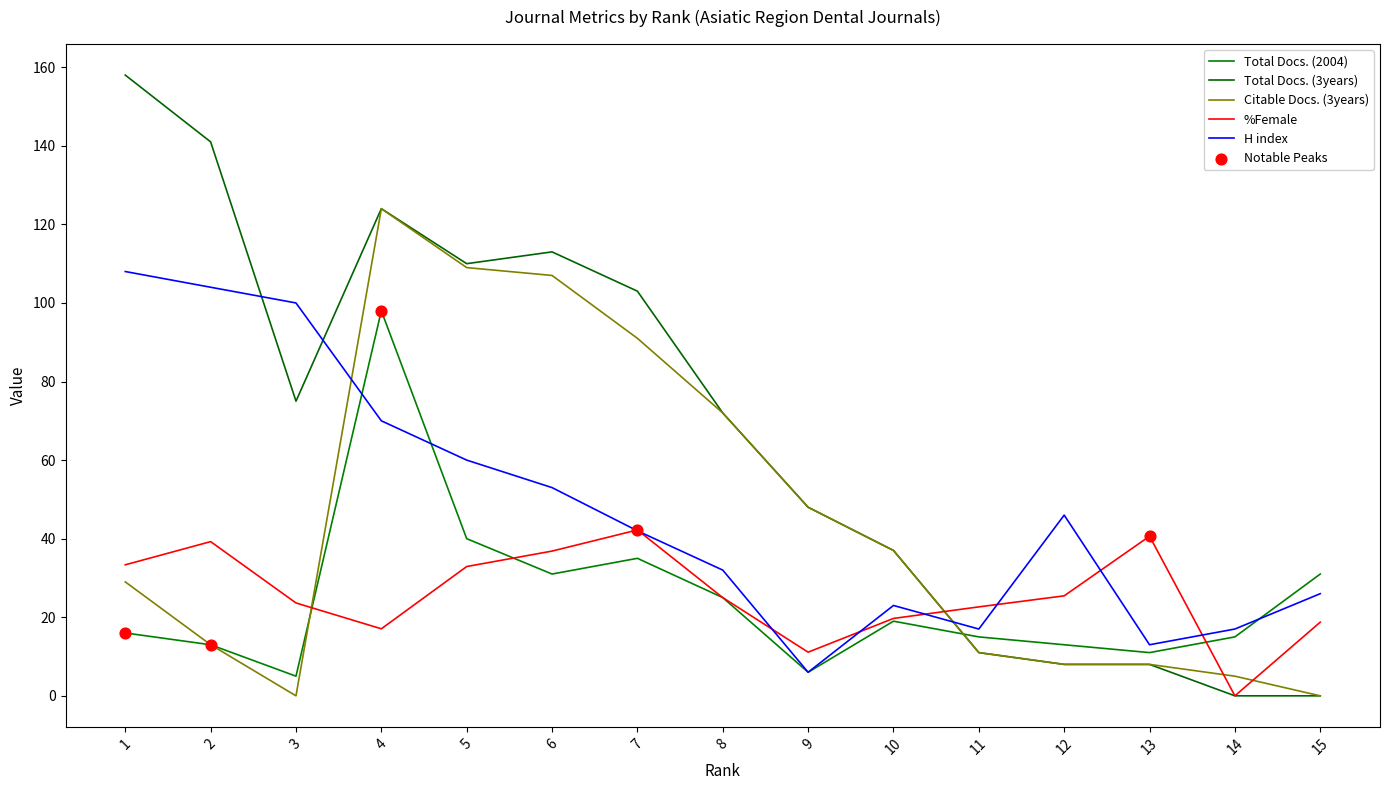

Which series has the largest total across all categories?

Total Docs. (3years)